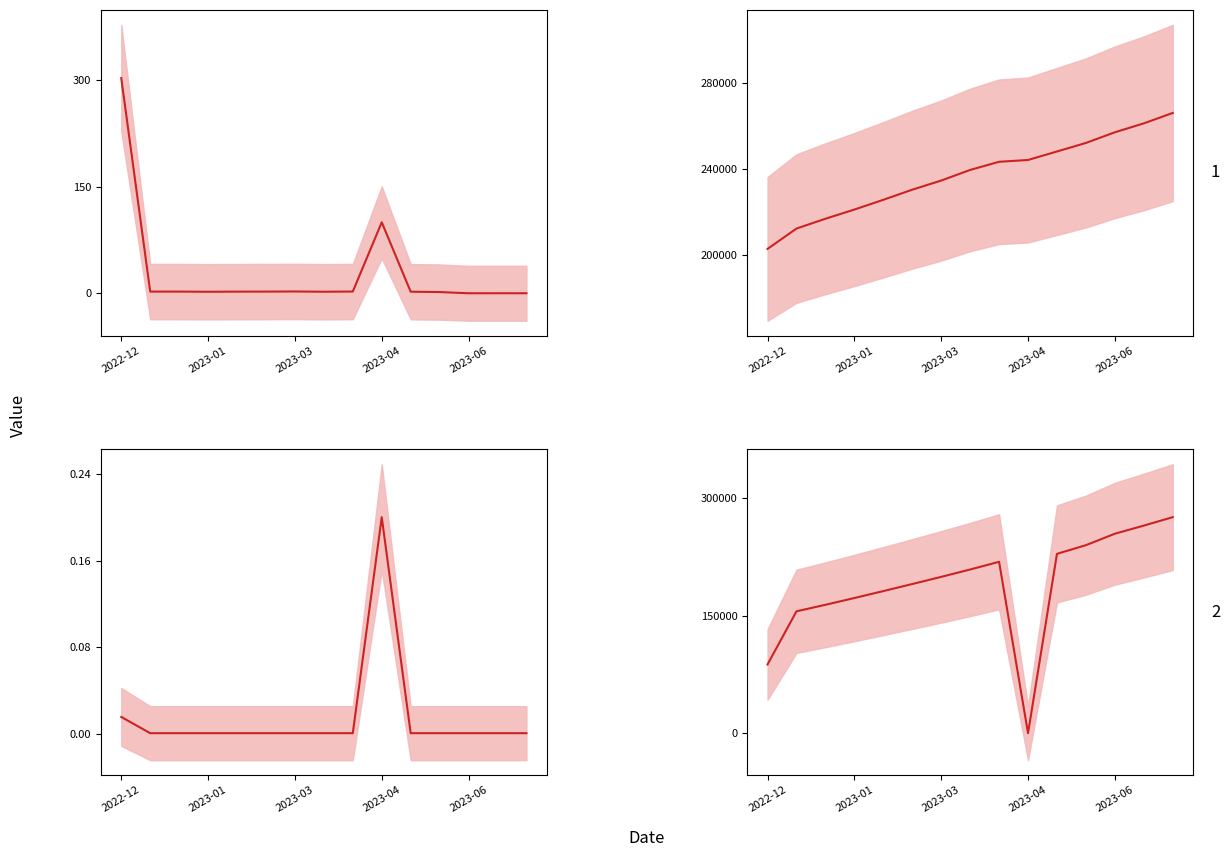

True or false: Fee has more than 1 interior local peaks.

False